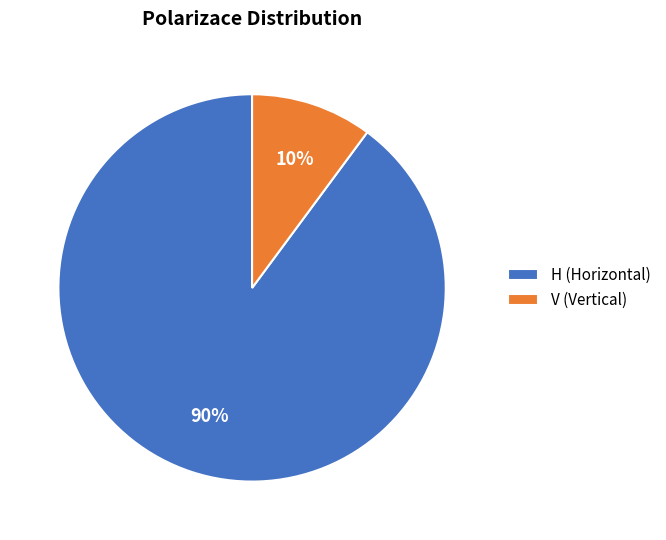

What is the largest slice in the pie chart?

H